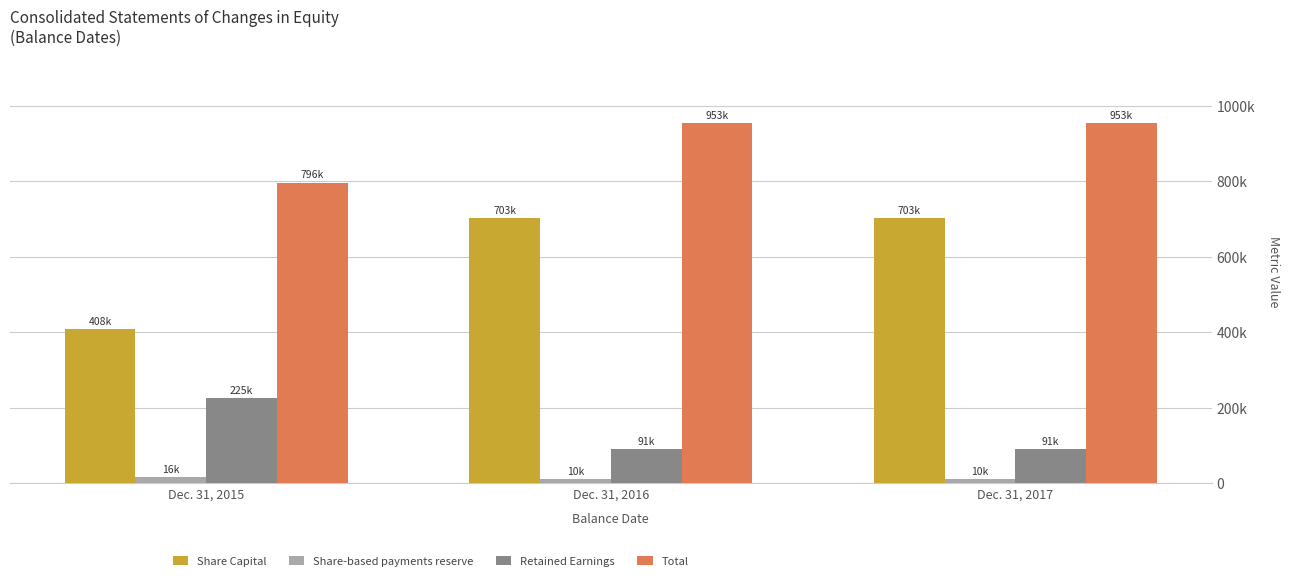

What is the value of the Total bar at the 3rd from the left?

953141